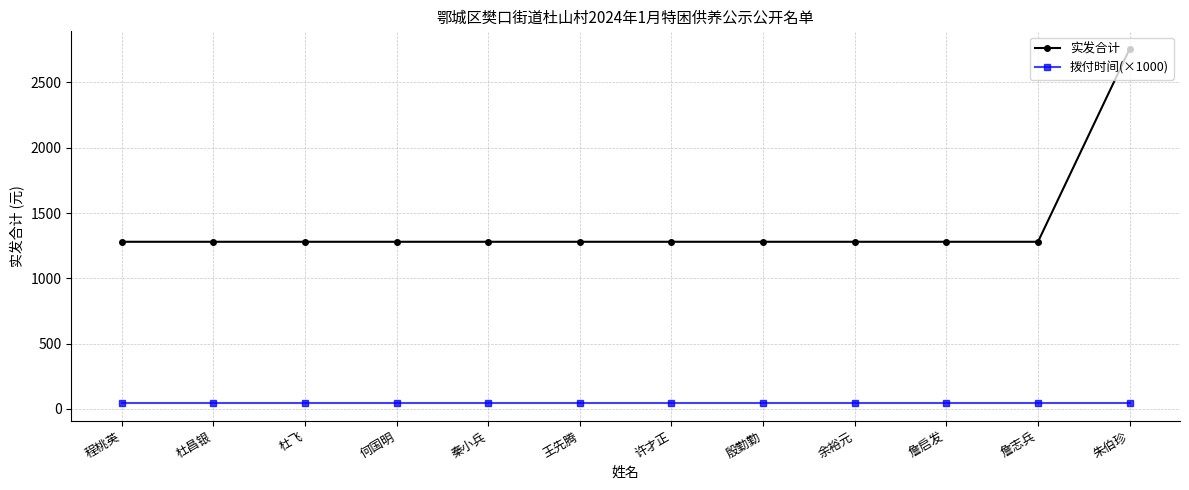

What is the maximum value for 实发合计?

2756.0